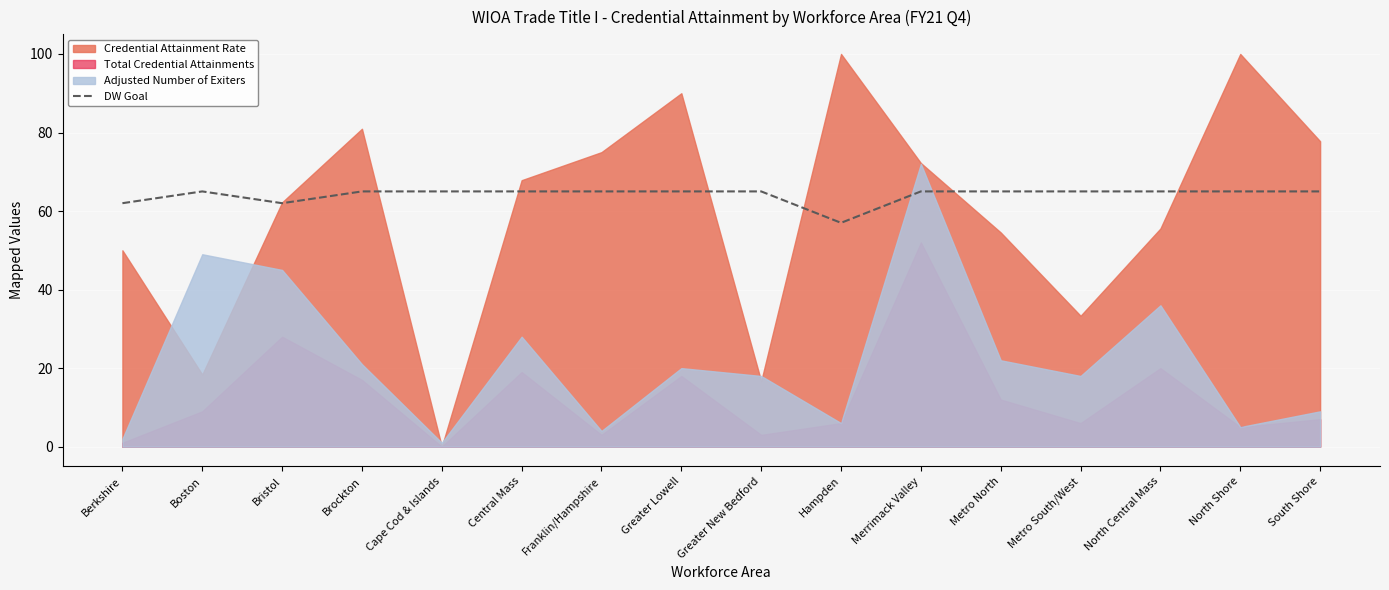

True or false: DW Goal has a value of 65 at Central Mass.

True